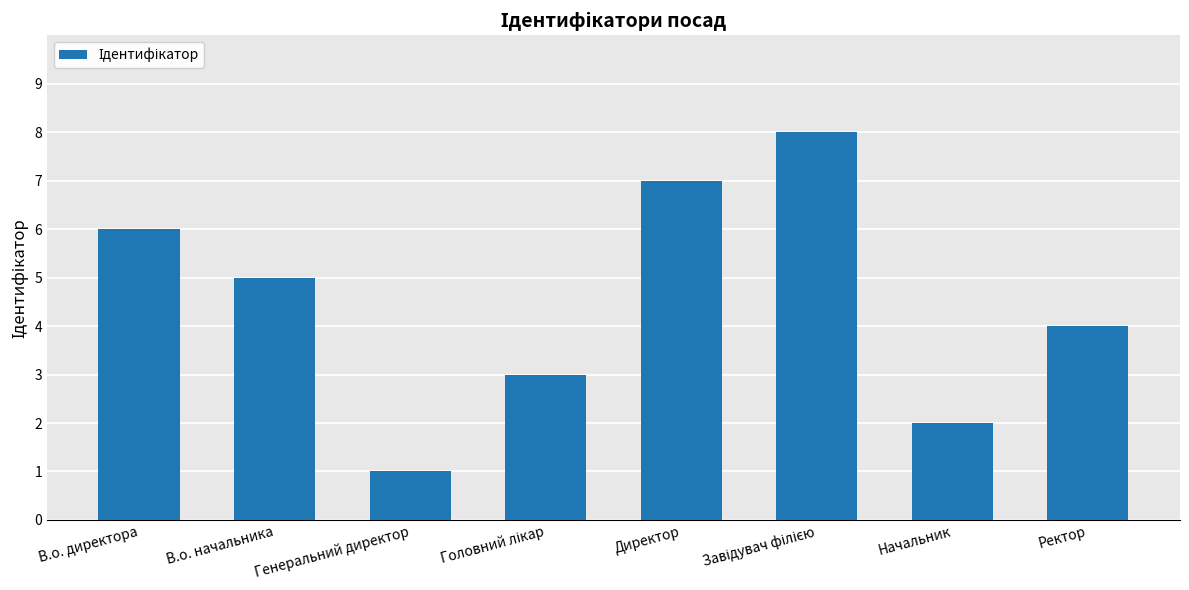

What is the value of the 1st bar from the left?

6